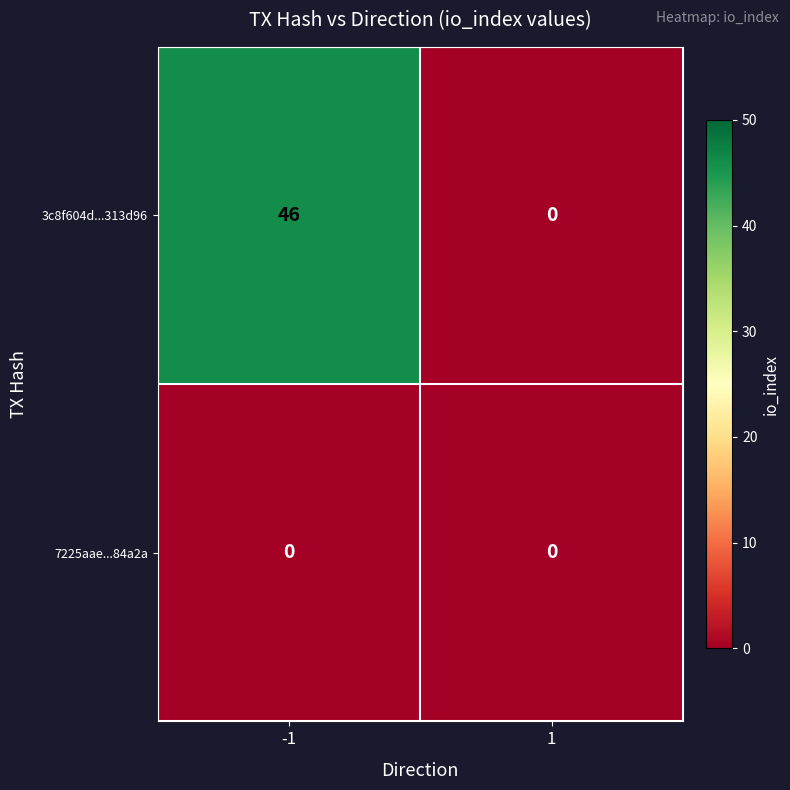

Rank the series at -1 from lowest to highest value.

7225aae...84a2a, 3c8f604d...313d96